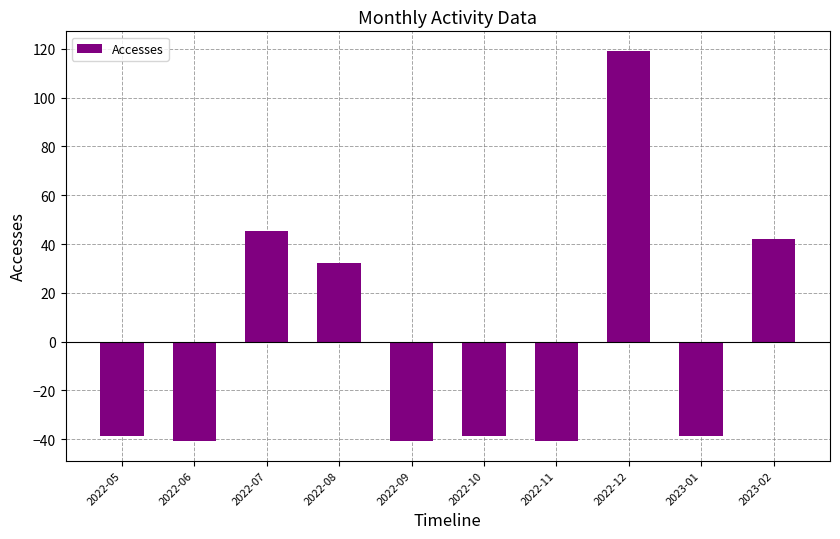

Reading right to left, transcribe all the data shown in this chart.

2023-02=42.2	2023-01=-38.8	2022-12=119.2	2022-11=-40.8	2022-10=-38.8	2022-09=-40.8	2022-08=32.2	2022-07=45.2	2022-06=-40.8	2022-05=-38.8